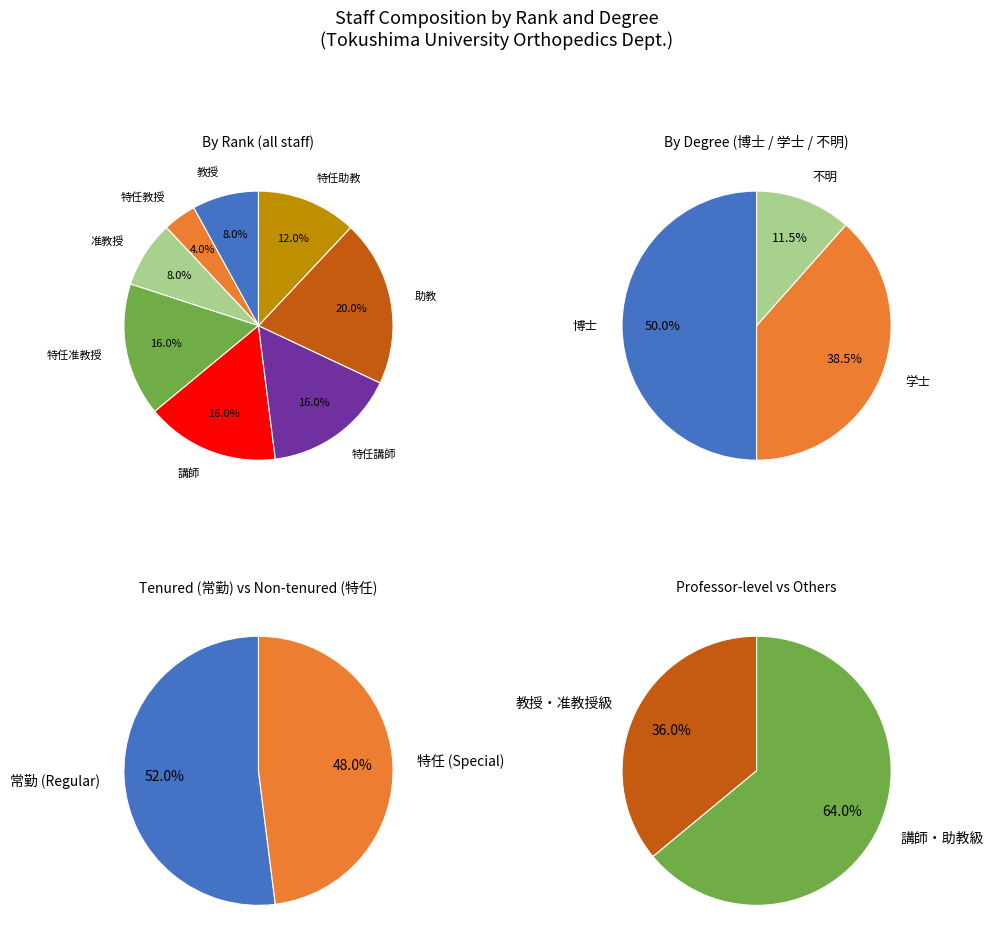

Does any single category account for the majority?

No